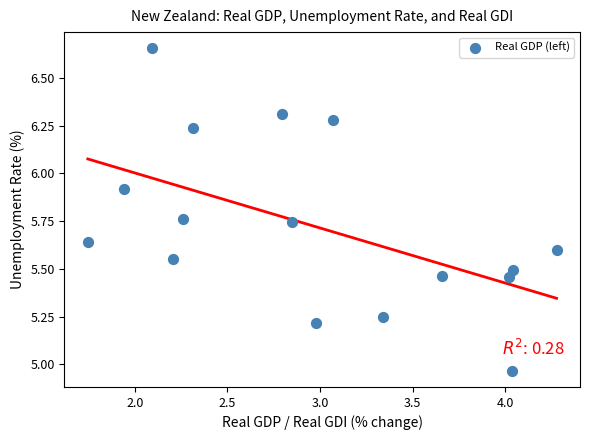

What is the range of X values (max minus min)?

2.5